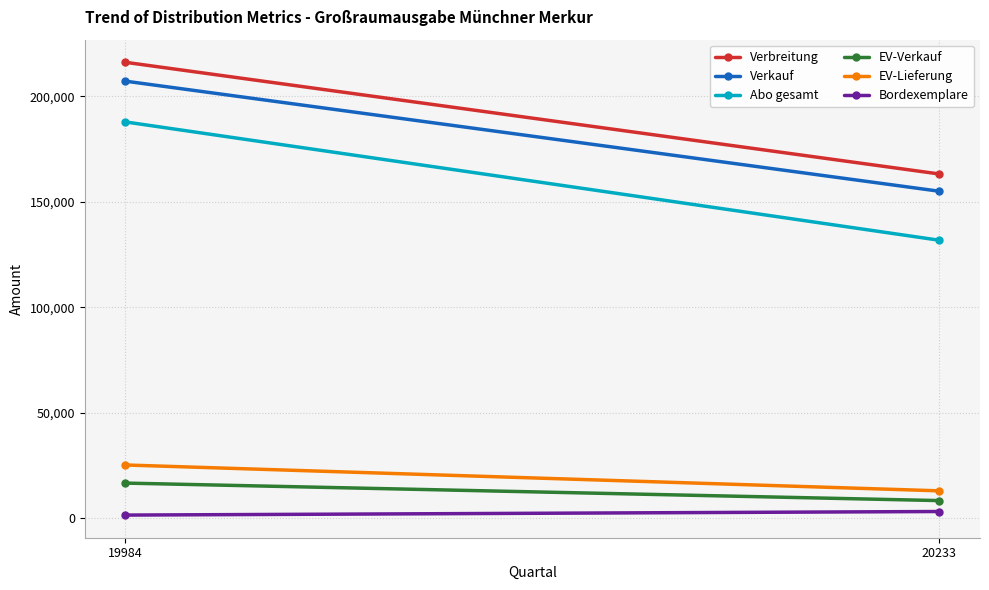

Rank the series at 20233 from highest to lowest value.

Verbreitung, Verkauf, Abo gesamt, EV-Lieferung, EV-Verkauf, Bordexemplare